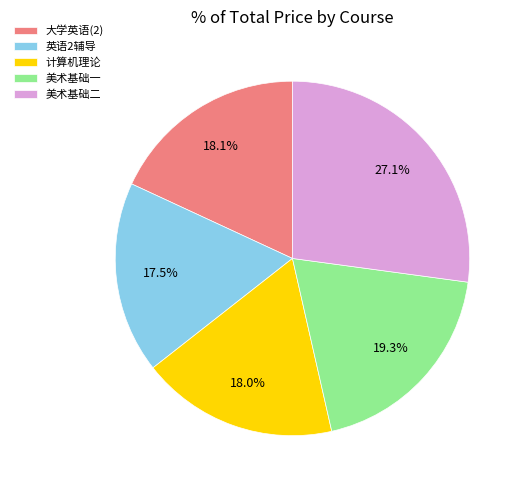

Does 美术基础二 represent more than half of the total?

No